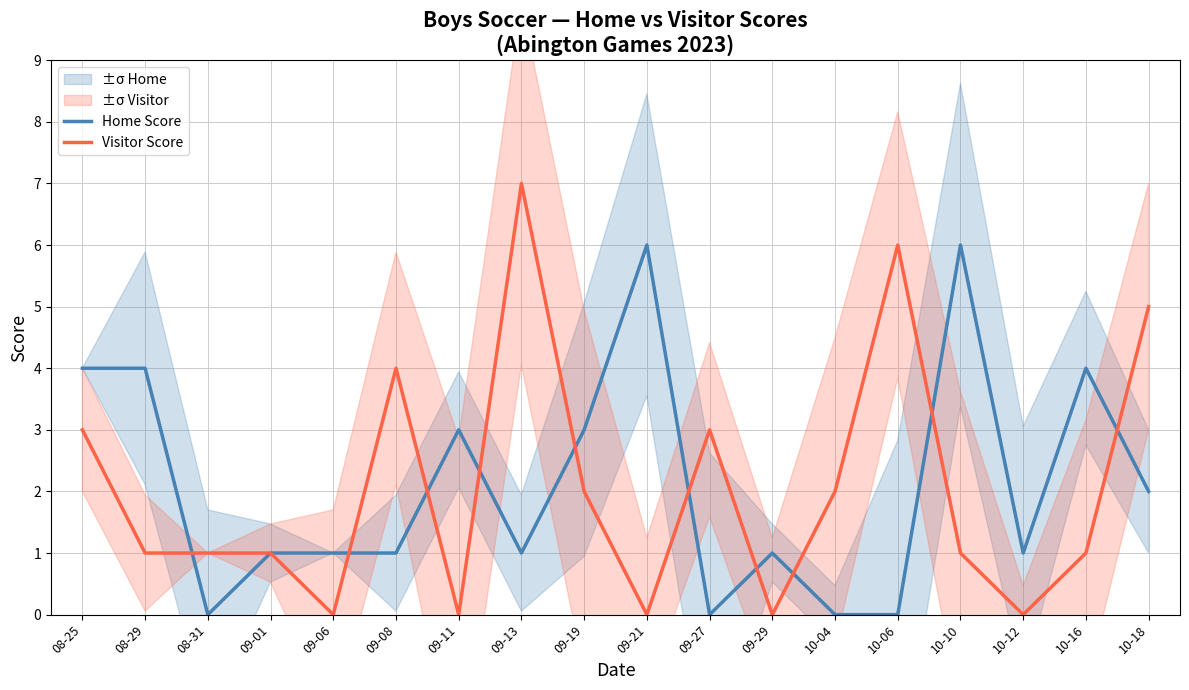

True or false: Visitor Score has a value of 0 at 09-06.

True